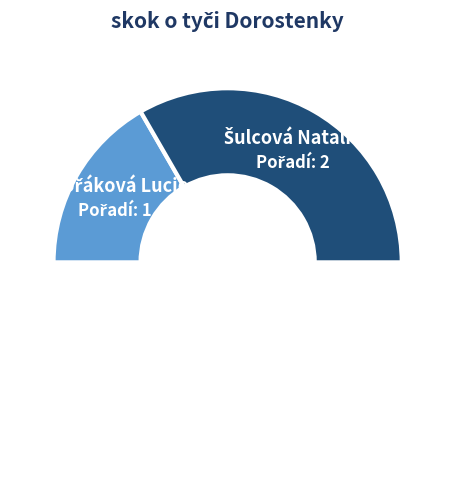

True or false: Šulcová Natalia accounts for 80% of the total.

False